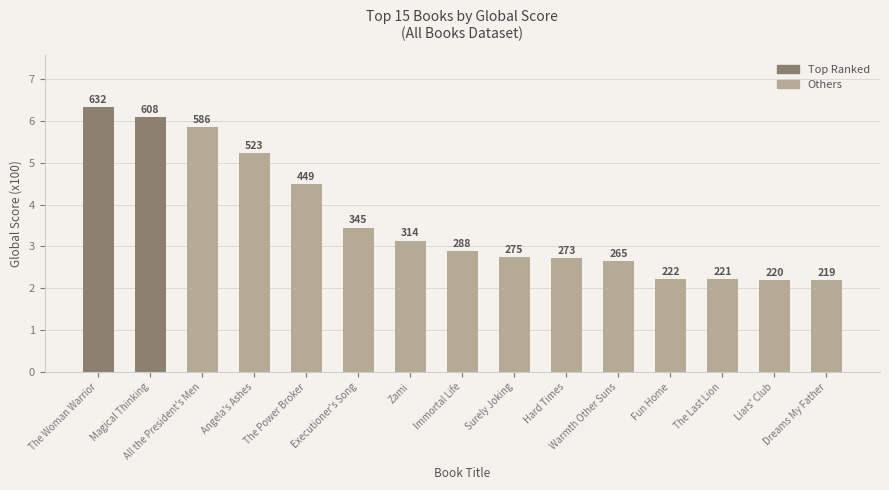

Between Liars' Club and Executioner's Song, which is larger?

Executioner's Song